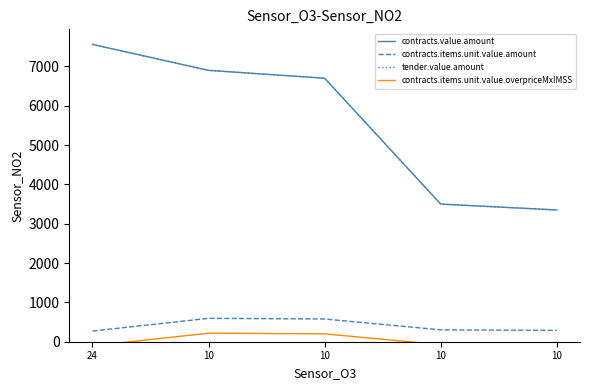

Rank the series by their maximum value, from lowest to highest.

contracts.items.unit.value.overpriceMxIMSS, contracts.items.unit.value.amount, contracts.value.amount, tender.value.amount